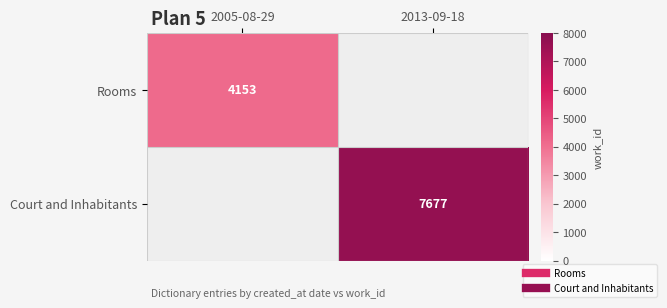

The value of Rooms at 2005-08-29 is 4153.0. True or false?

True